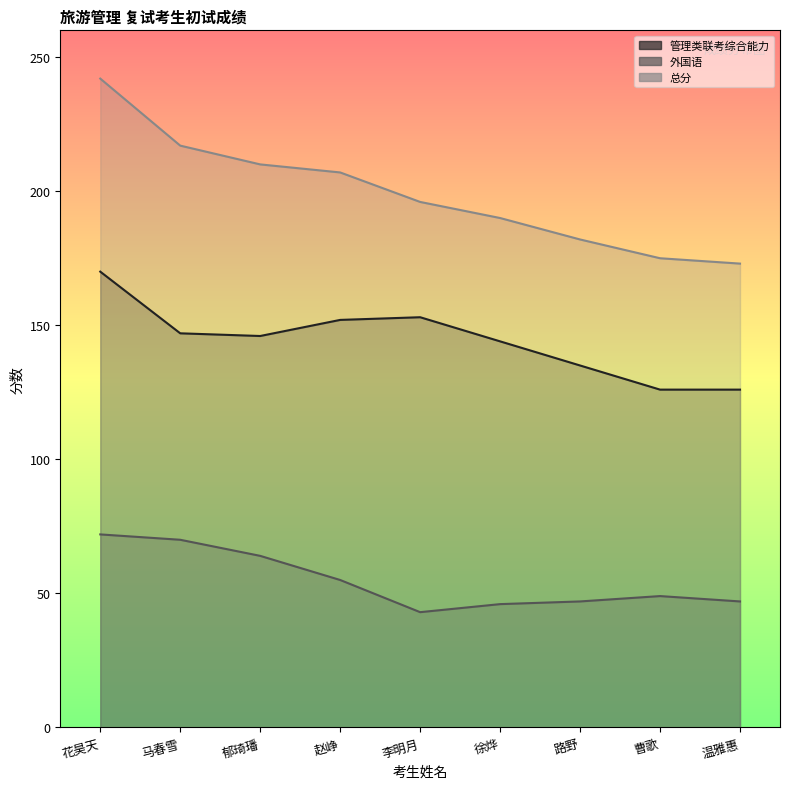

What are all the series names shown in the legend?

管理类联考综合能力, 外国语, 总分